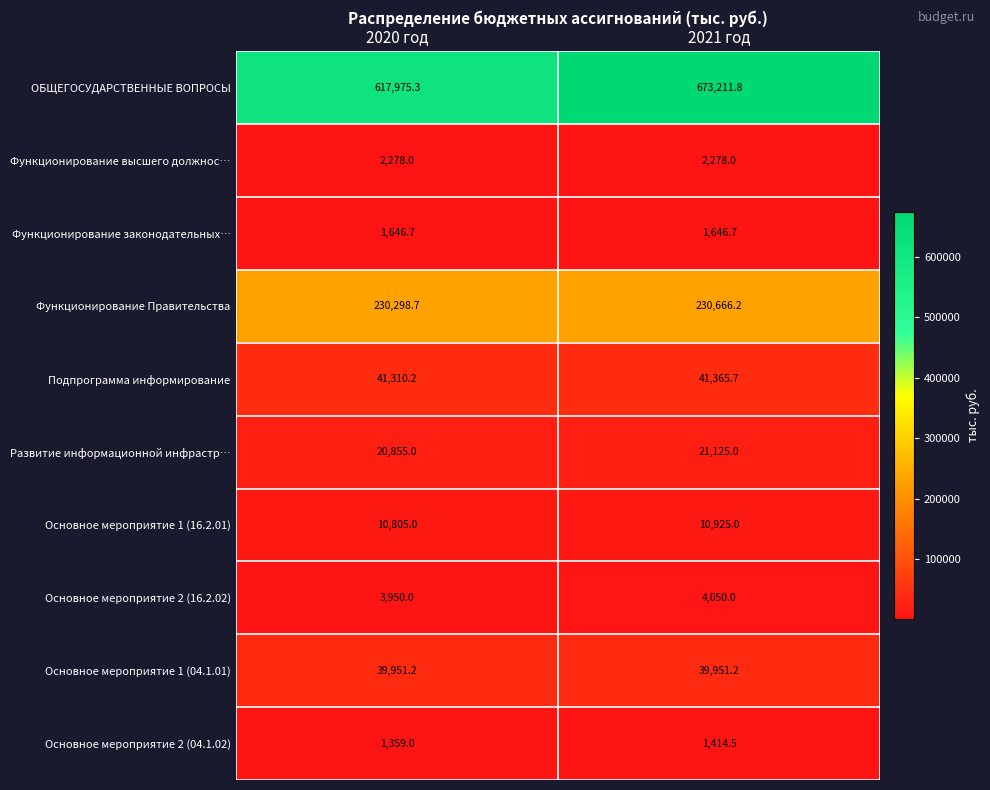

Reading right to left, list all the values displayed in this chart.

ОБЩЕГОСУДАРСТВЕННЫЕ ВОПРОСЫ: 2021 год=673211.8	2020 год=617975.3
Функционирование высшего должнос…: 2021 год=2278.0	2020 год=2278.0
Функционирование законодательных…: 2021 год=1646.7	2020 год=1646.7
Функционирование Правительства: 2021 год=230666.2	2020 год=230298.7
Подпрограмма информирование: 2021 год=41365.7	2020 год=41310.2
Развитие информационной инфрастр…: 2021 год=21125.0	2020 год=20855.0
Основное мероприятие 1 (16.2.01): 2021 год=10925.0	2020 год=10805.0
Основное мероприятие 2 (16.2.02): 2021 год=4050.0	2020 год=3950.0
Основное мероприятие 1 (04.1.01): 2021 год=39951.2	2020 год=39951.2
Основное мероприятие 2 (04.1.02): 2021 год=1414.5	2020 год=1359.0